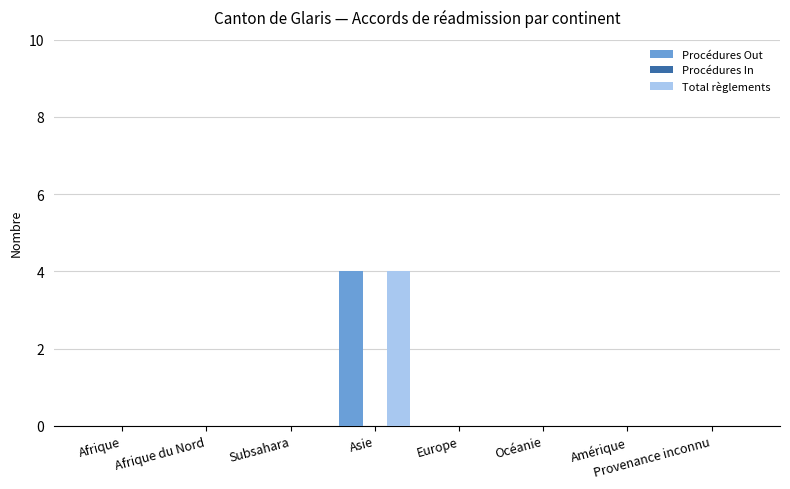

At which category is the sum across all series the highest?

Asie